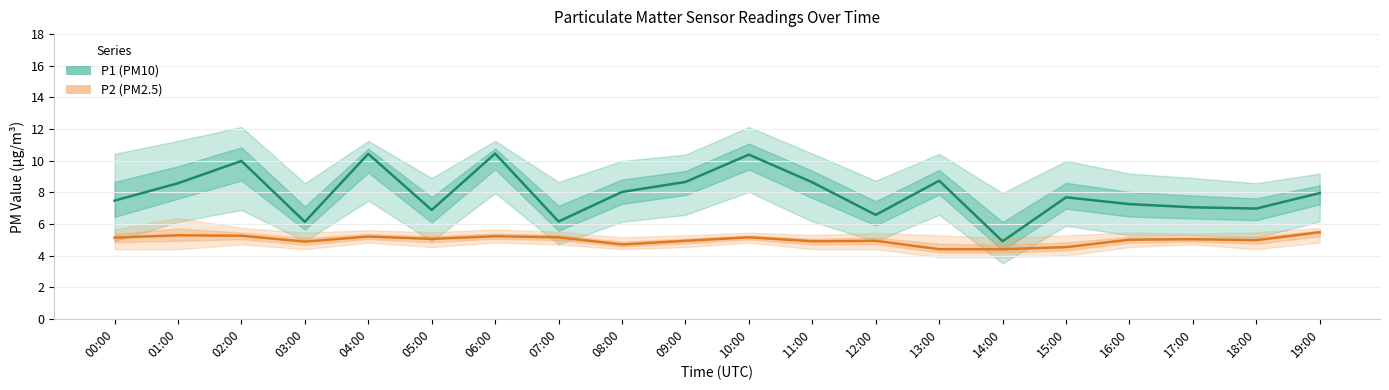

Which series has the largest range (max minus min)?

P1 (PM10)